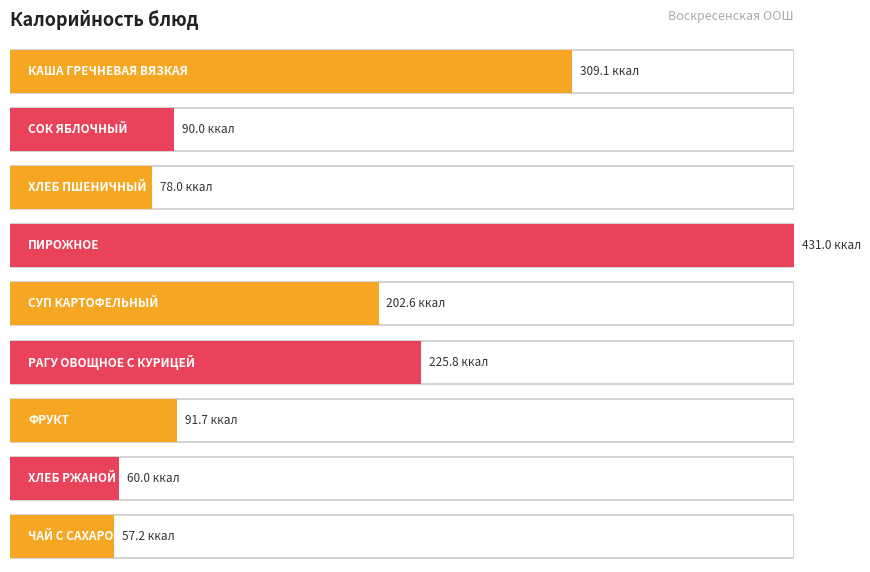

At which category does the chart reach its minimum across all series?

ЧАЙ С САХАРОМ